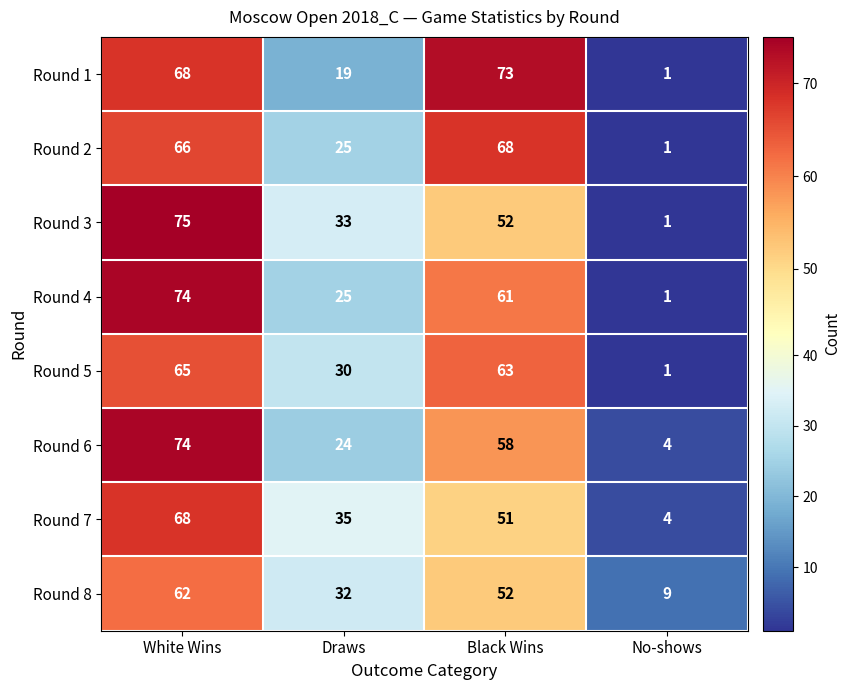

At which category is the sum across all series the highest?

White Wins